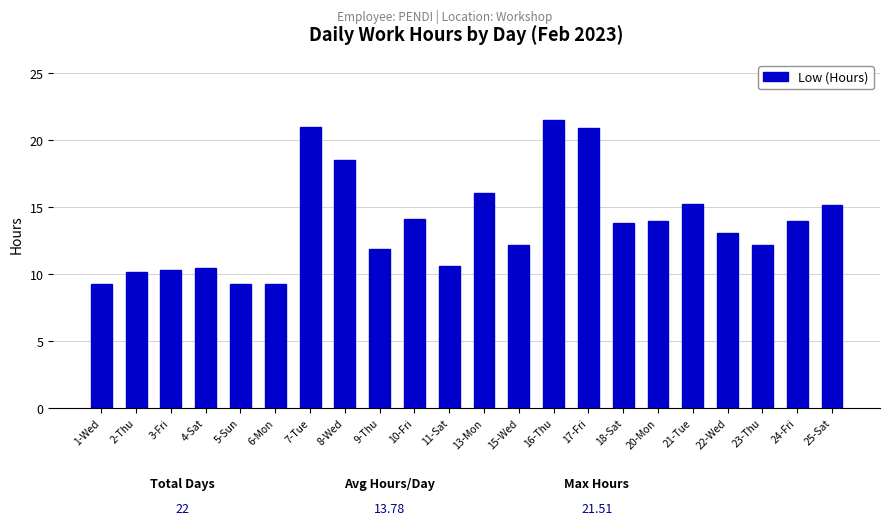

What value does the data have at 1-Wed?

9.3